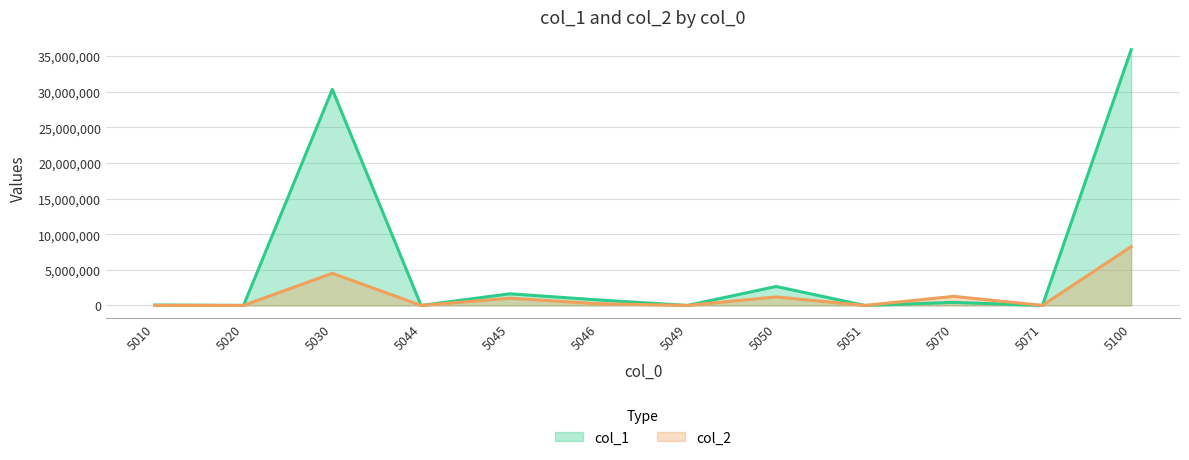

How many values in the col_1 series are below 431732?

6